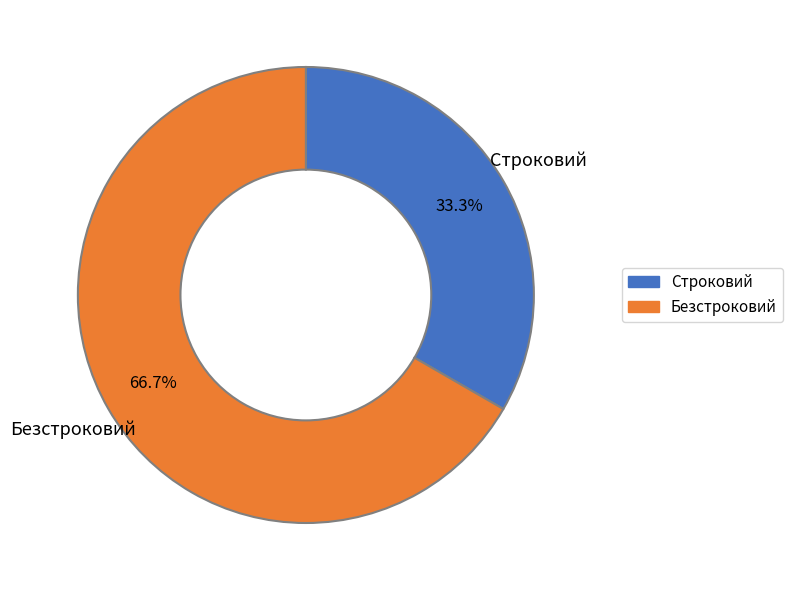

The Строковий slice represents 43% of the pie. True or false?

False